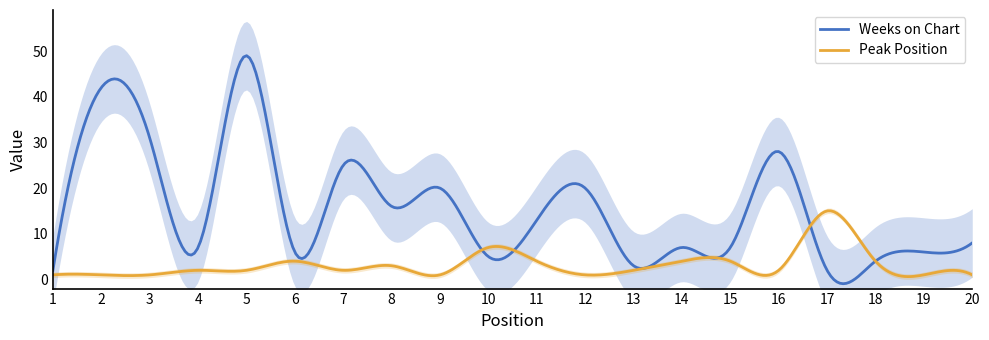

What is the average value of the Weeks on Chart series?

15.8